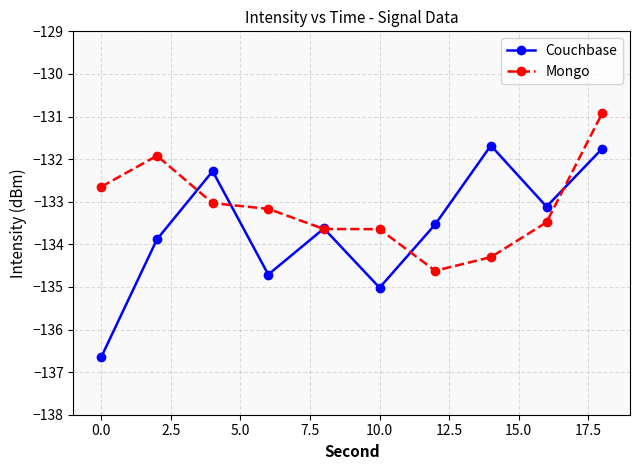

What is the highest value of the Couchbase series?

-131.7